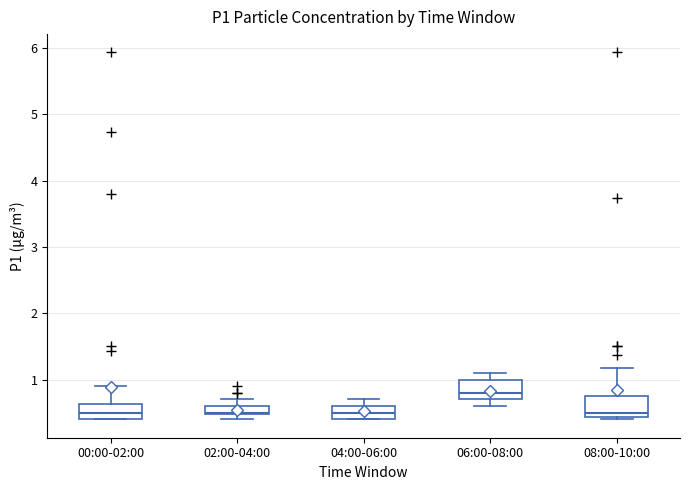

Where is the lower edge of the box for 02:00-04:00 on the y-axis? The values are not printed on the chart, so give them approximately, as read against the axis.

0.5